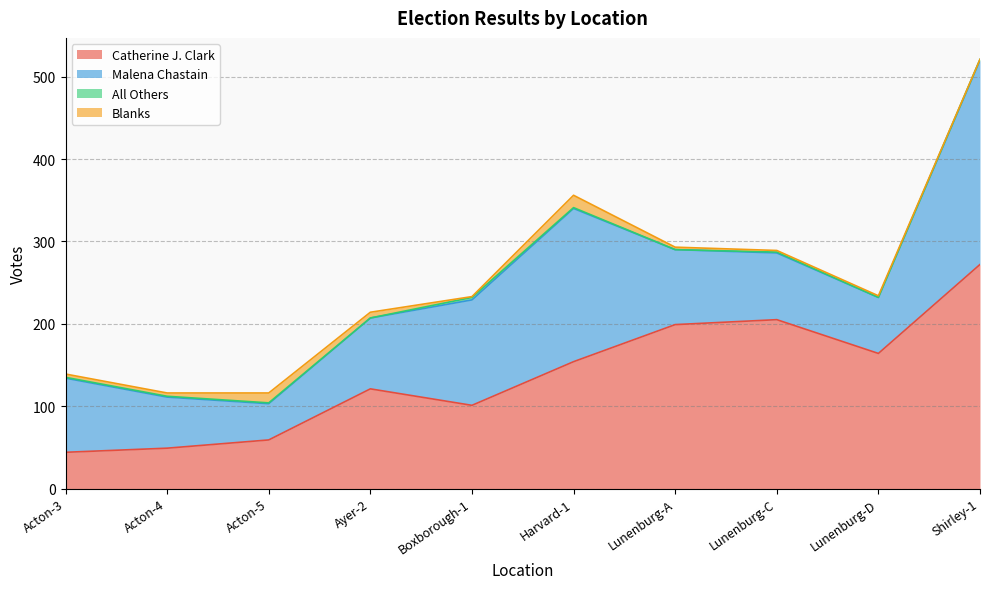

At which label is Malena Chastain closest to 146?

Boxborough-1